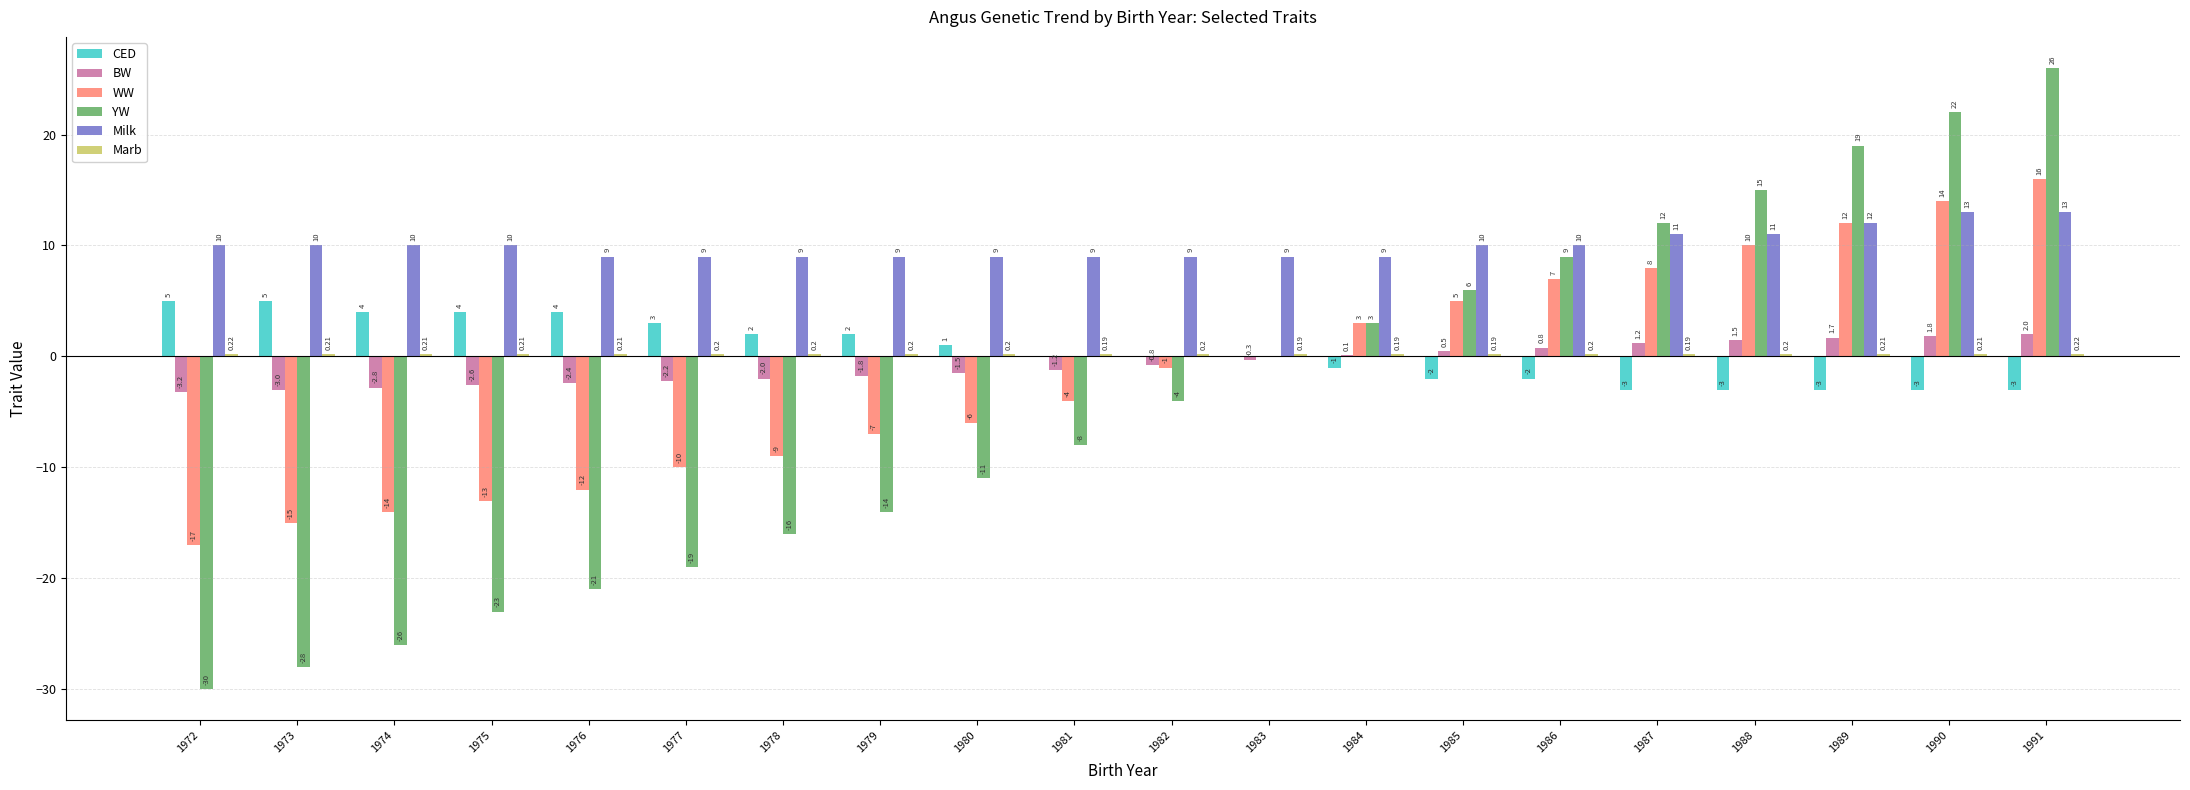

What is the spread (max minus min) of values at 1974?

36.0